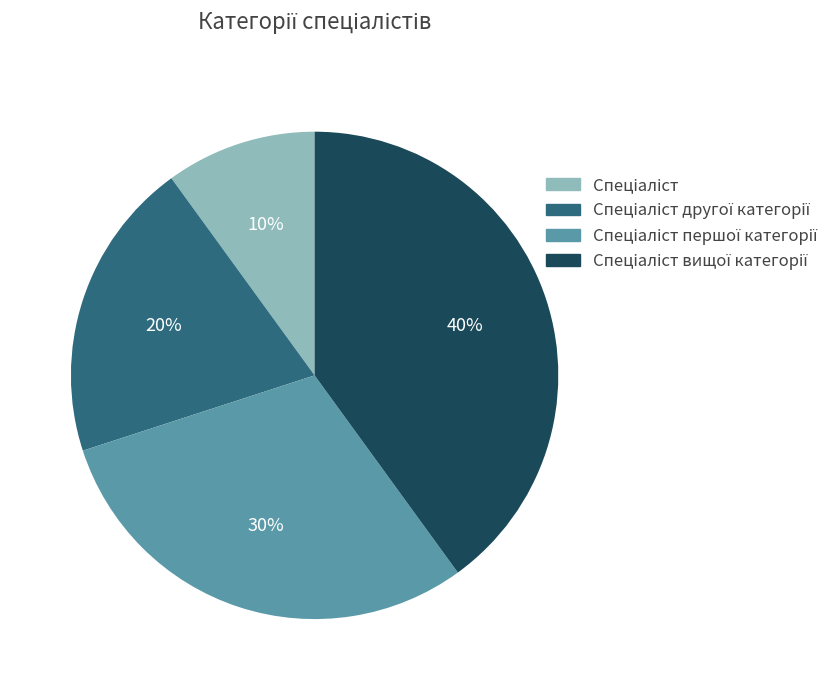

To the nearest percent, what is the difference between the largest and smallest slice percentages?

30%